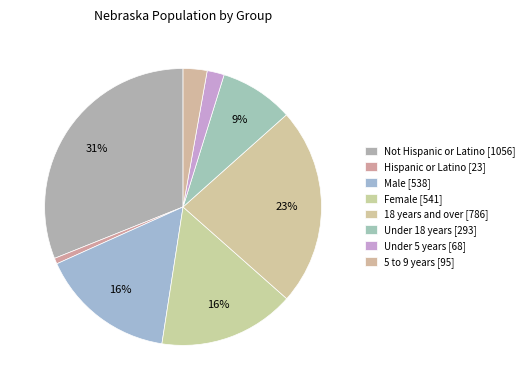

What percentage is the 18 years and over slice, to the nearest percent?

23%